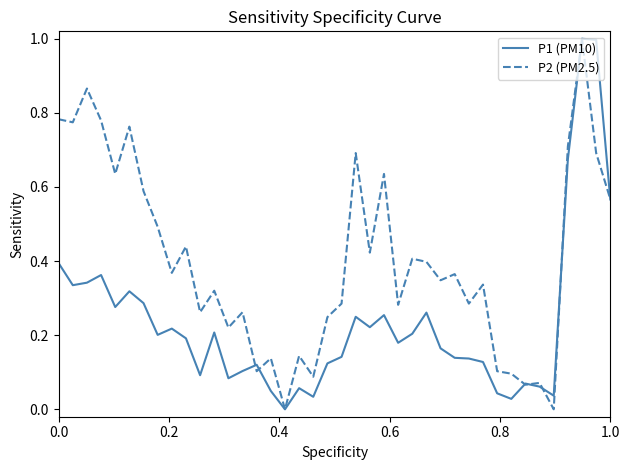

What are all the series names shown in the legend?

P1 (PM10), P2 (PM2.5)